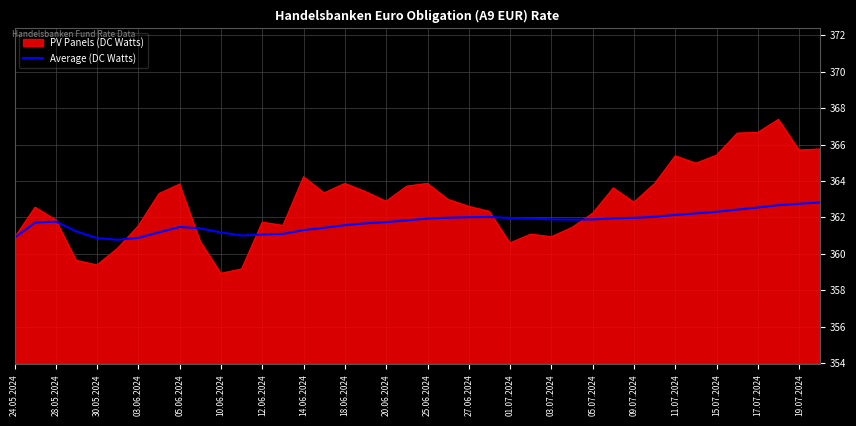

Which series has the widest spread of values?

PV Panels (DC Watts)